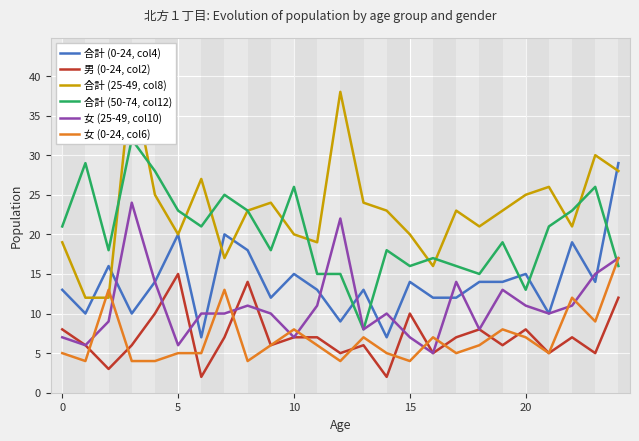

What is the difference between the 合計 (0-24, col4) values at 25 and 7?

13